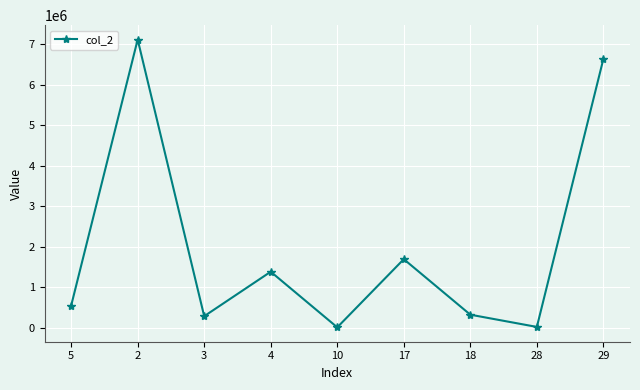

Is it true that the value at 5 is 540000?

True